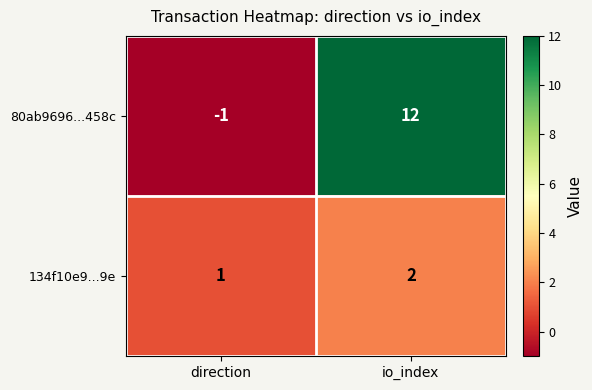

List the series in order of their overall mean, lowest first.

134f10e9...9e, 80ab9696...458c